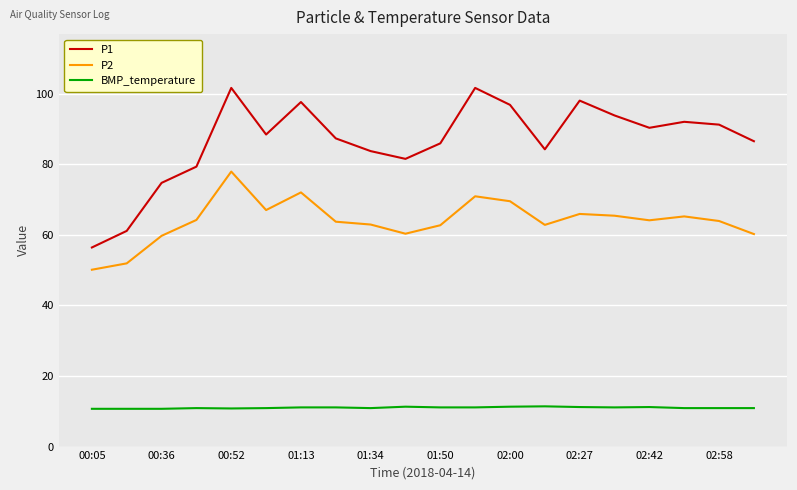

What is the sum of all P2 values?

1280.3